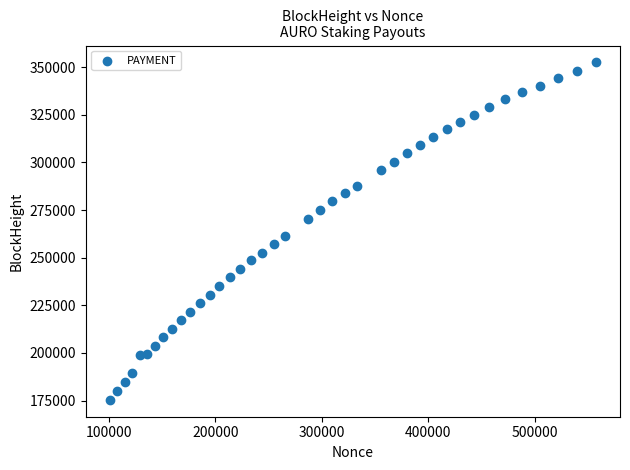

What is the range of Y values (max minus min)?

177086